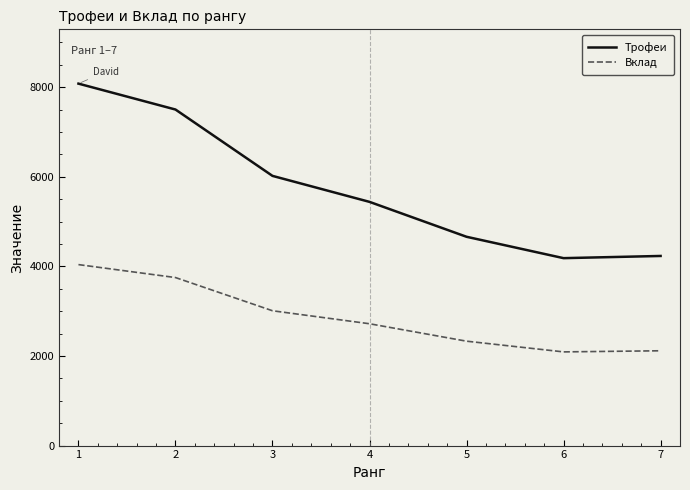

Which series has the widest spread of values?

Трофеи